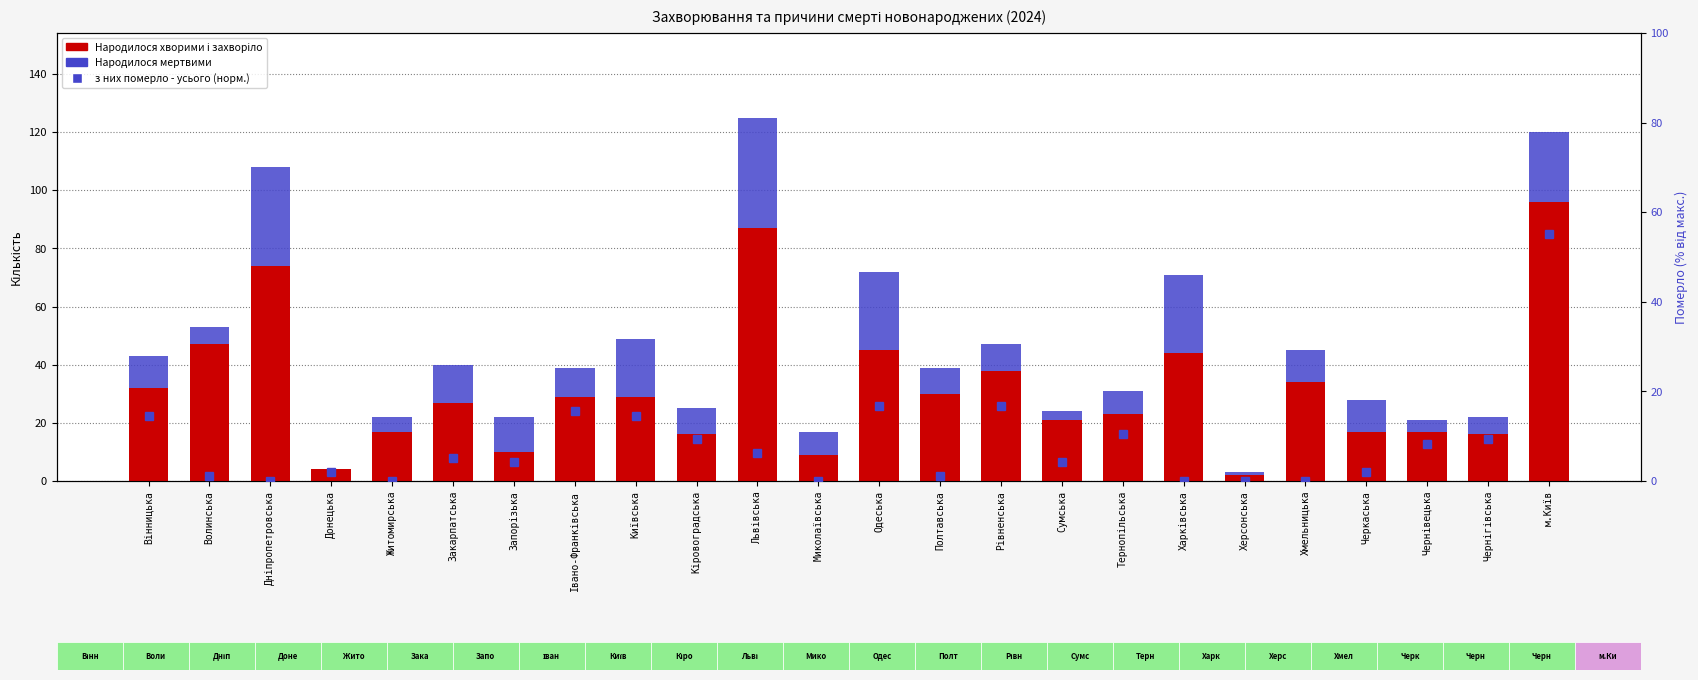

What value does the Народилося хворими і захворіло series have at Івано-Франківська?

29.0